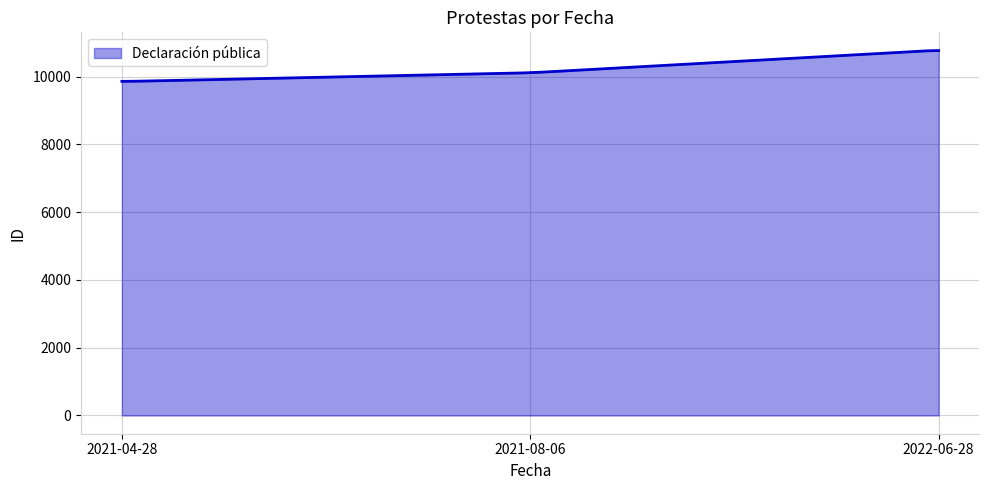

What is the greatest value displayed?

10769.2